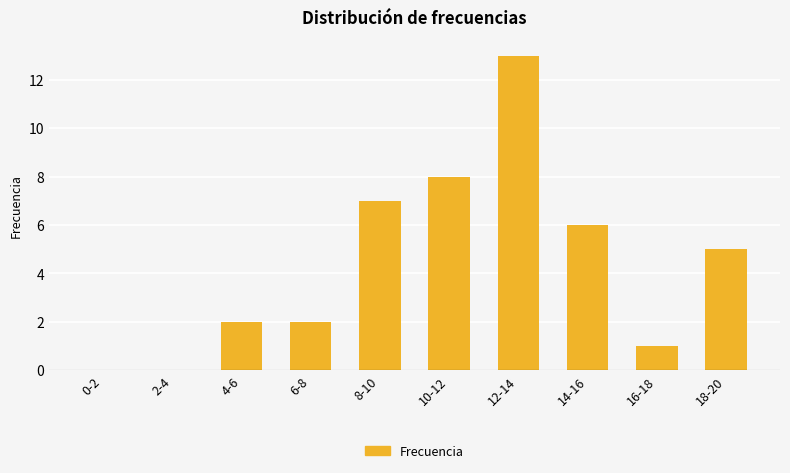

Which has a higher value, 2-4 or 6-8?

6-8